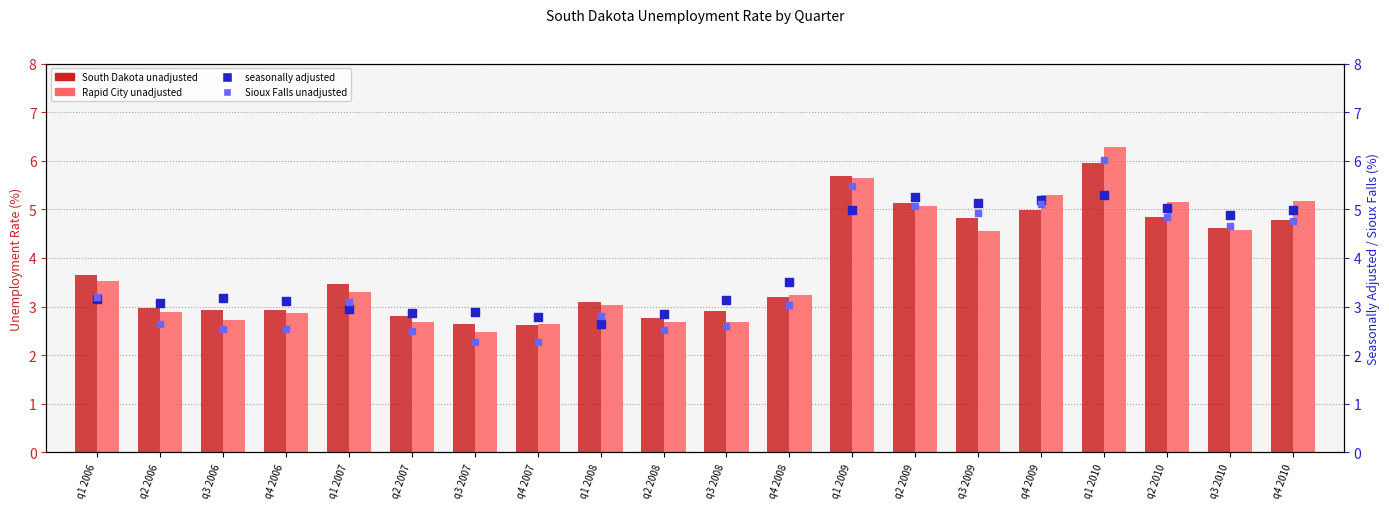

Which series reaches the minimum Y coordinate?

Sioux Falls unadjusted